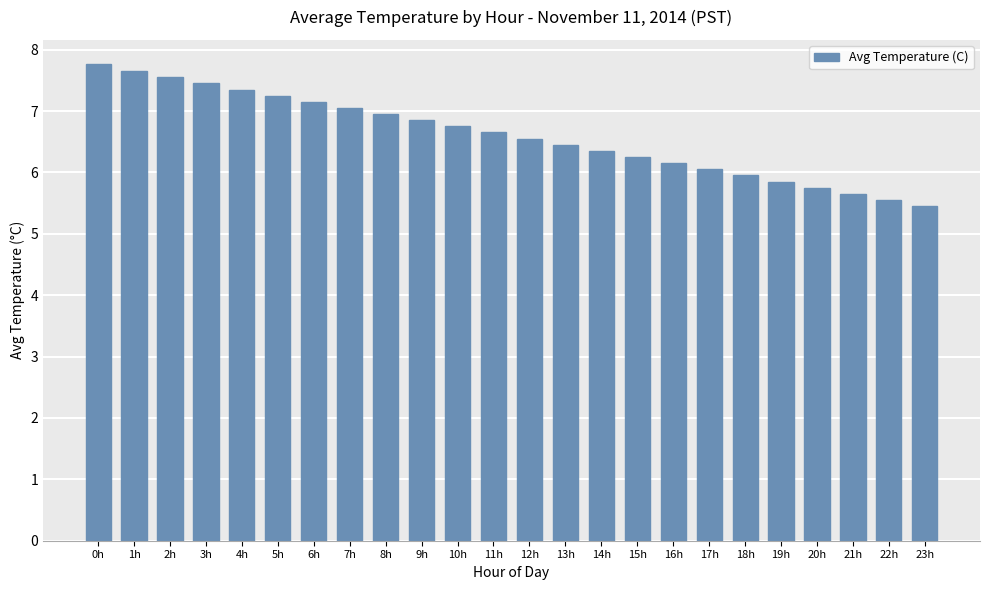

What is the greatest value displayed?

7.8